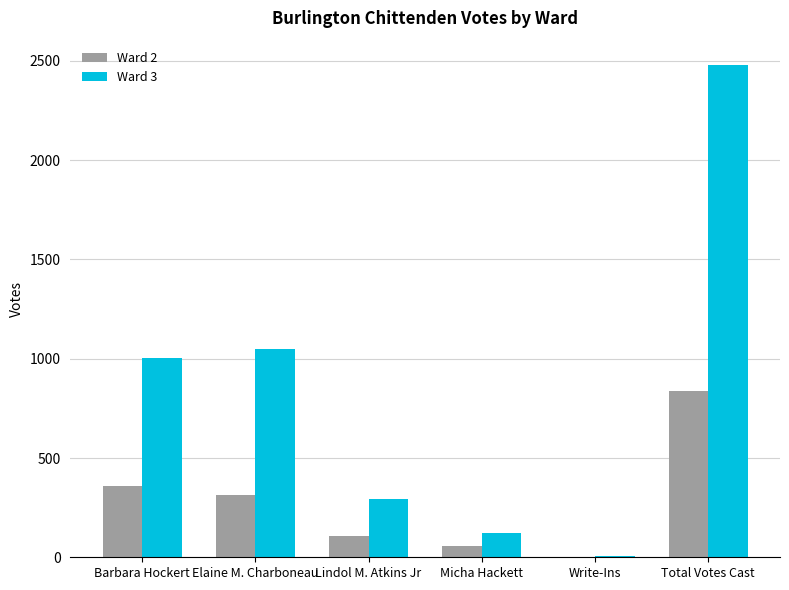

The value of Ward 2 at Elaine M. Charboneau is 312. True or false?

True